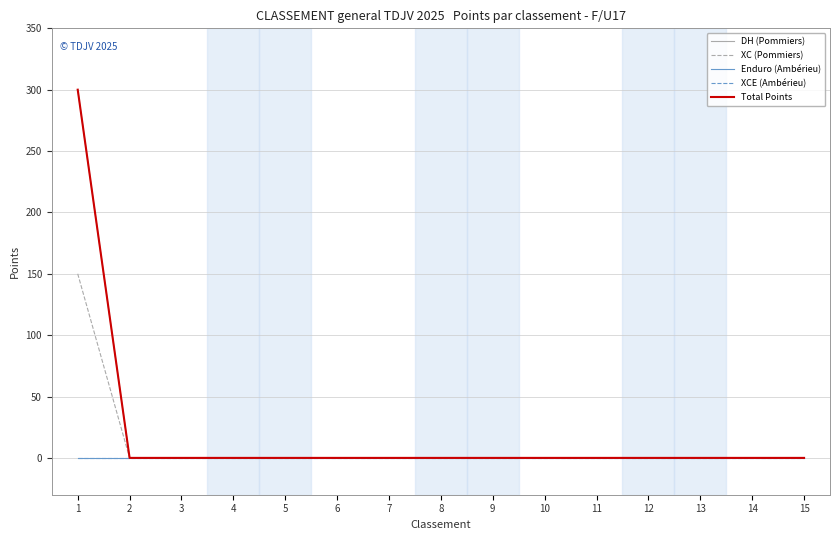

How many lines are shown in the chart?

5